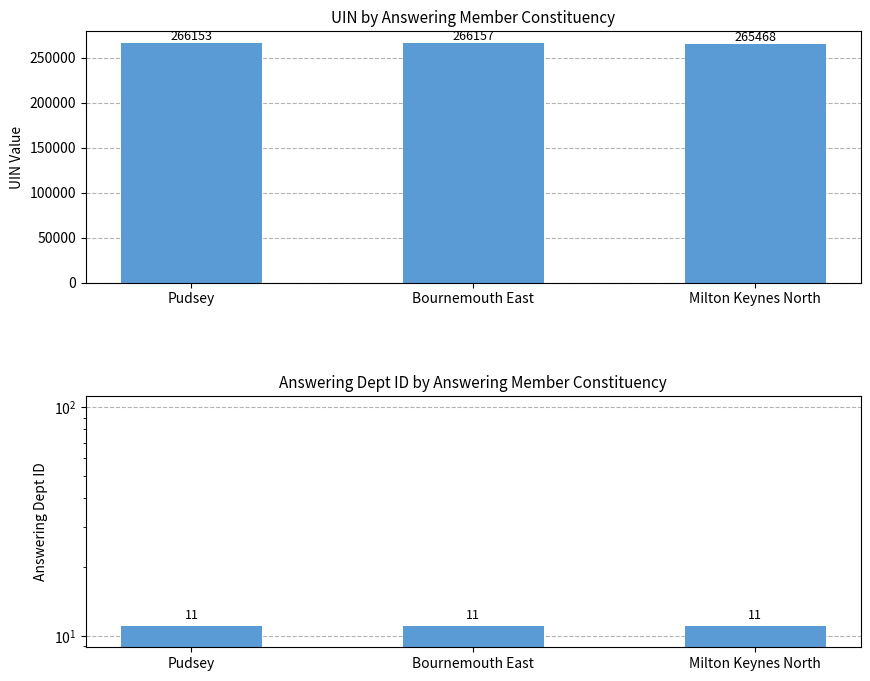

What is the label of the 3rd bar from the left?

Milton Keynes North